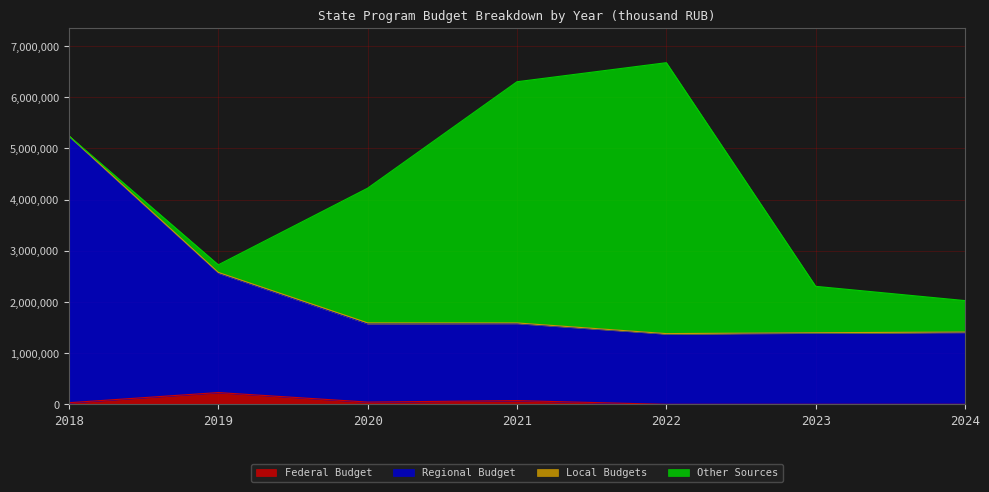

What is the maximum value for Federal Budget?

230133.8